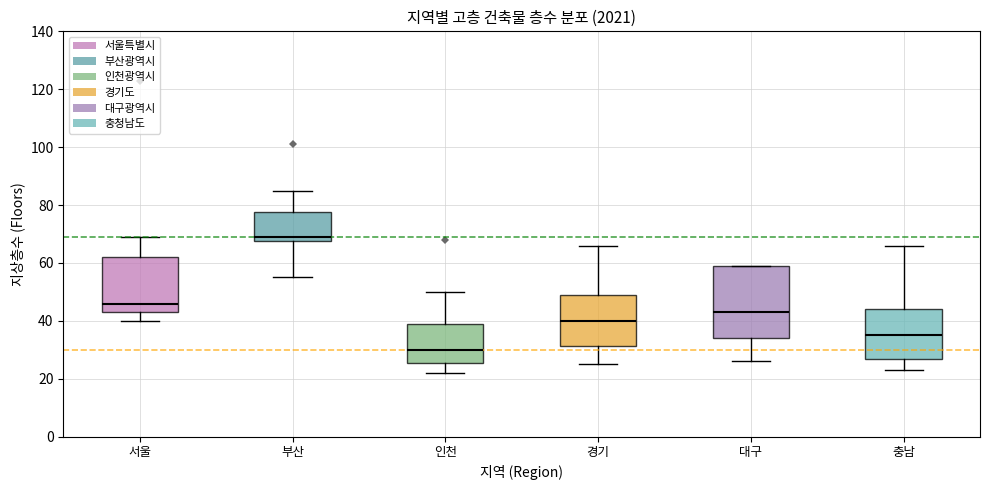

Where does the median line of the box for 경기 sit on the y-axis? The values are not printed on the chart, so give them approximately, as read against the axis.

40